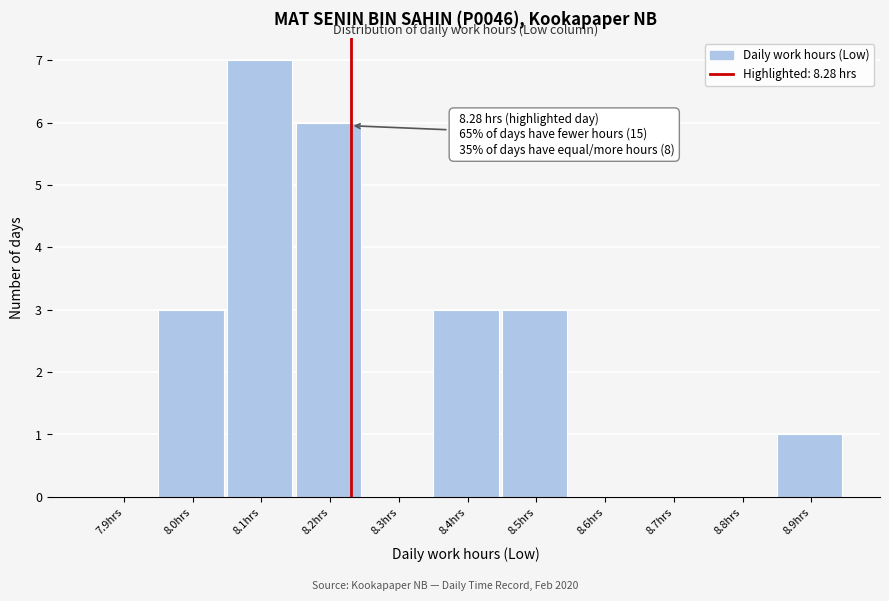

Reading right to left, list all the values displayed in this chart.

8.9hrs=1	8.8hrs=0	8.7hrs=0	8.6hrs=0	8.5hrs=3	8.4hrs=3	8.3hrs=0	8.2hrs=6	8.1hrs=7	8.0hrs=3	7.9hrs=0